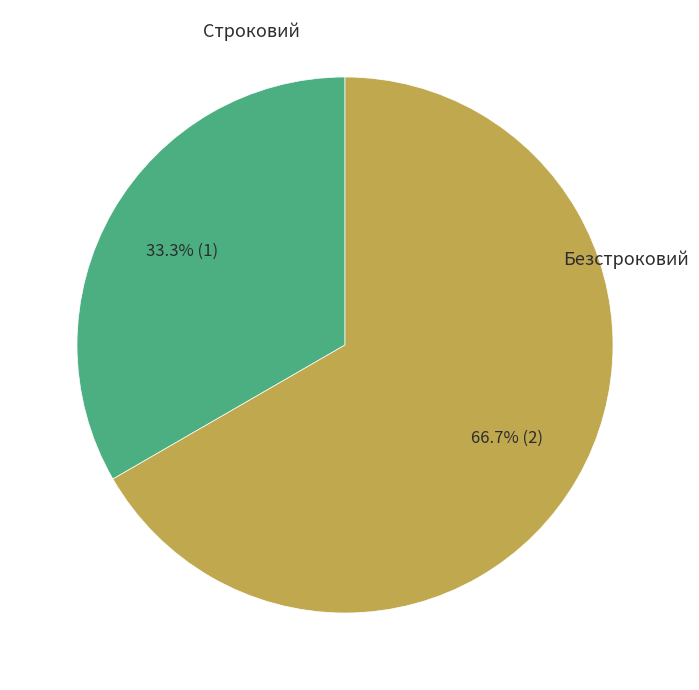

Do Безстроковий and Строковий together represent more than half of the pie?

Yes